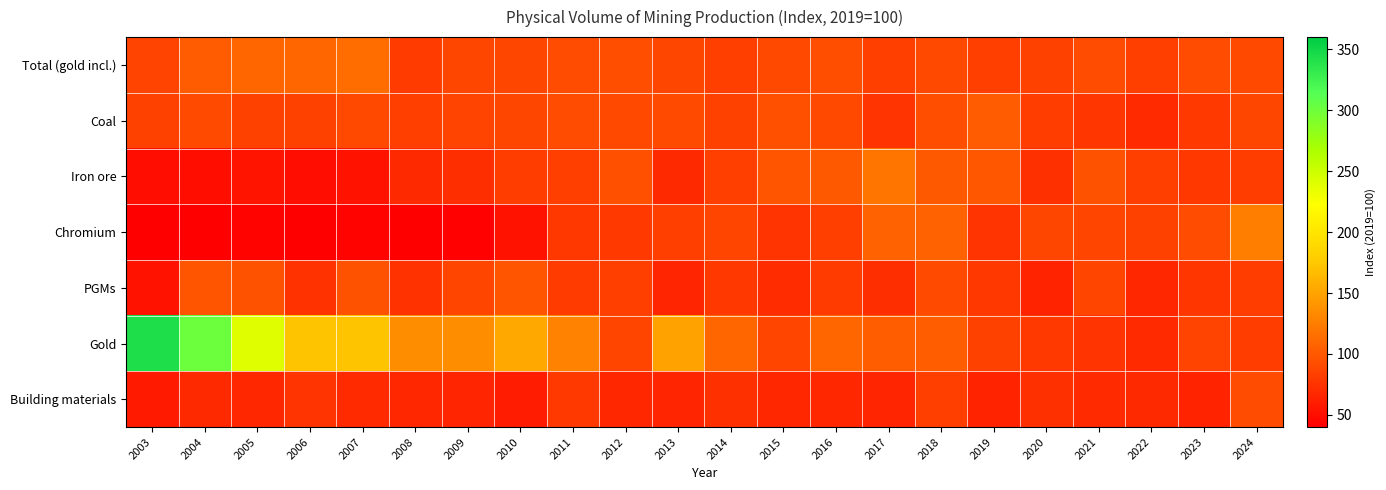

What is the total value across all series at 2018?

667.0